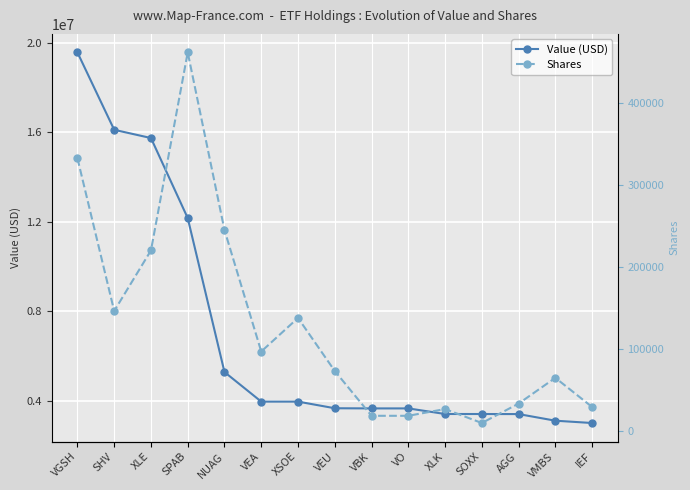

At which category does Shares reach its first local peak?

SPAB